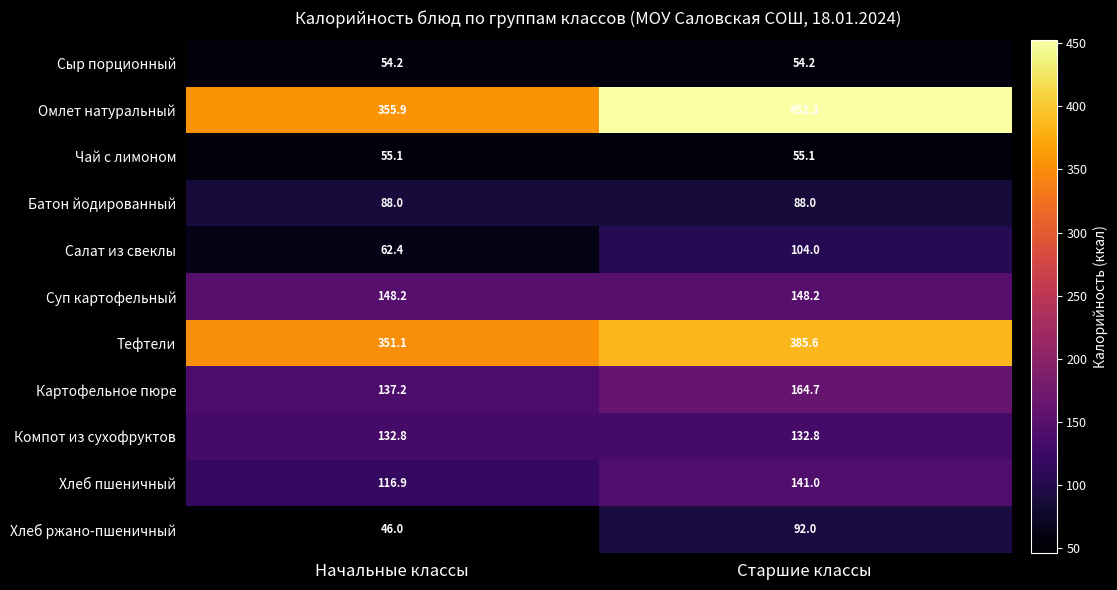

Which series has the largest total across all categories?

Омлет натуральный